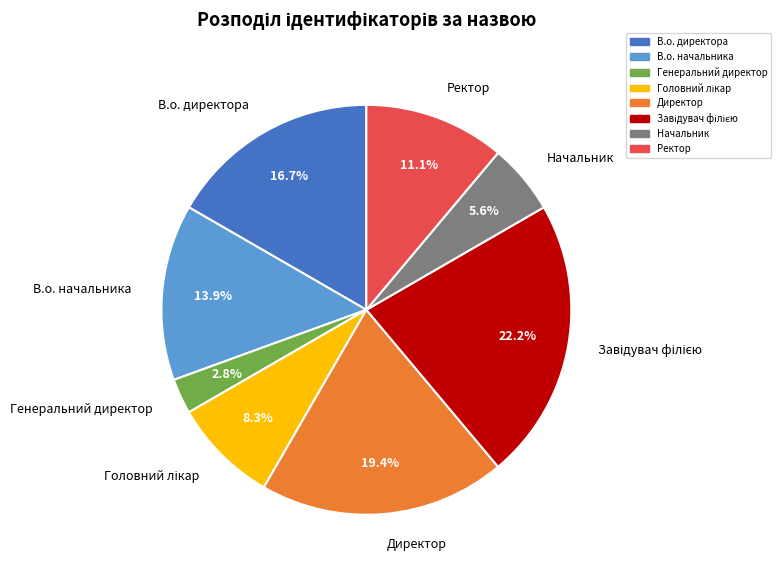

Combined, what portion of the pie is В.о. директора and Ректор?

27.8%